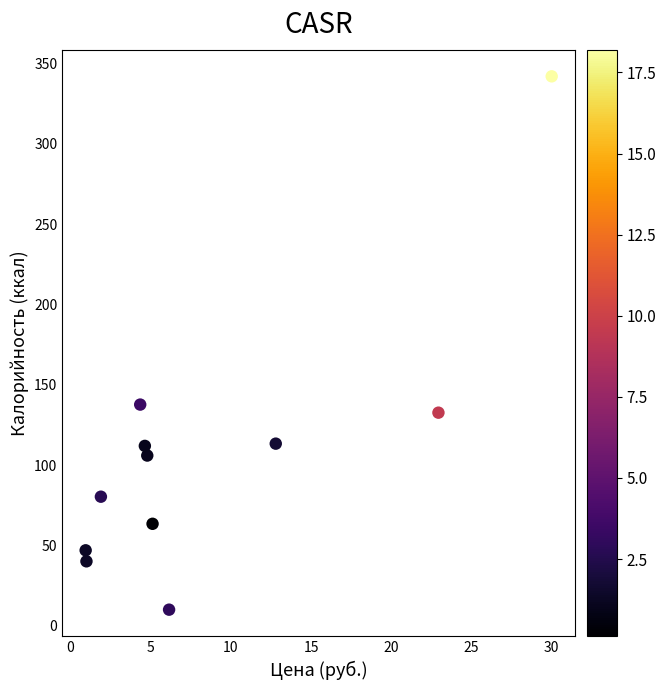

What is the range of X values (max minus min)?

29.1